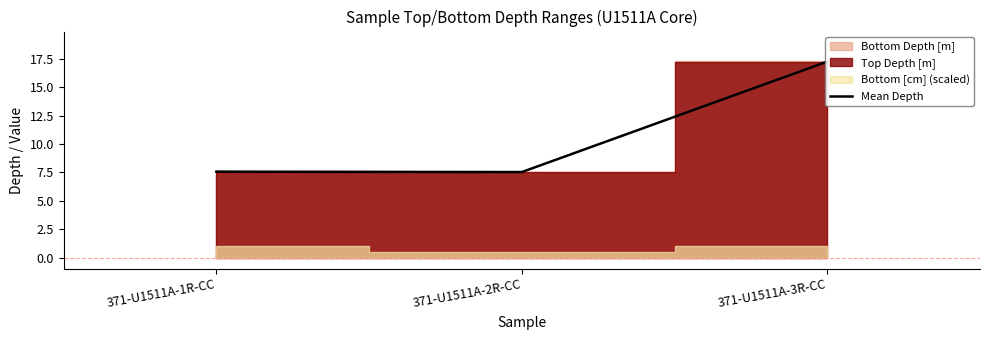

What position from the left is 371-U1511A-3R-CC?

3